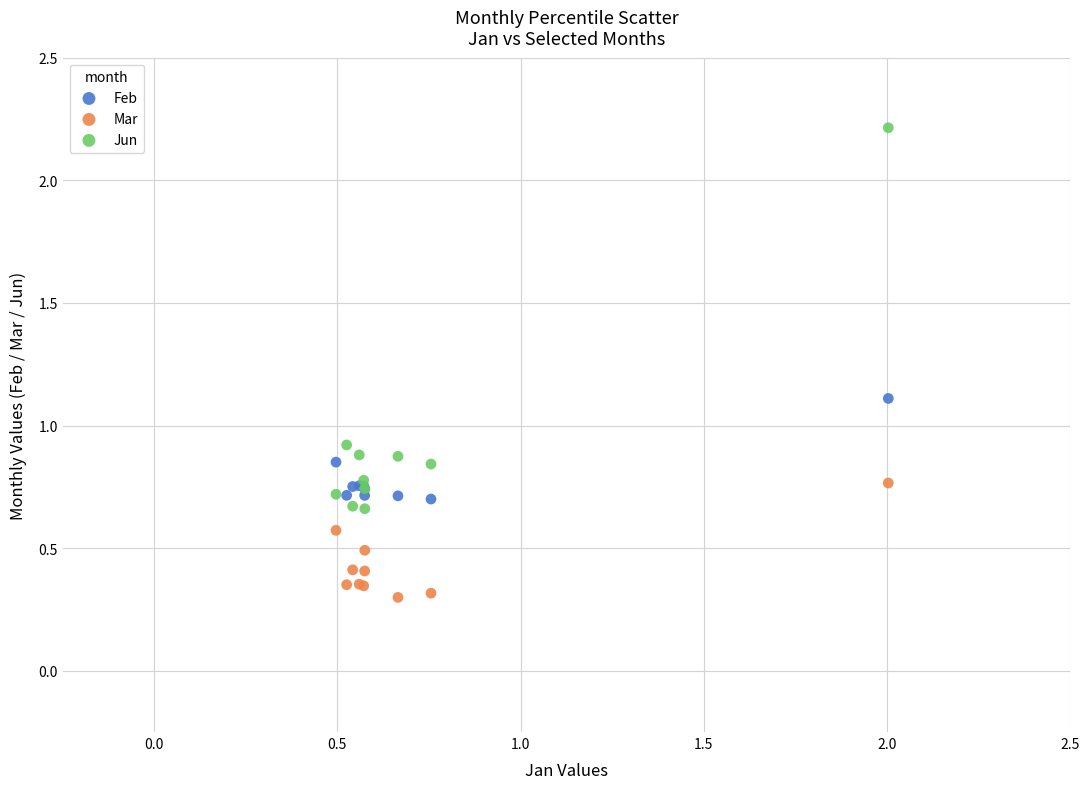

Which series reaches the minimum Y coordinate?

Mar